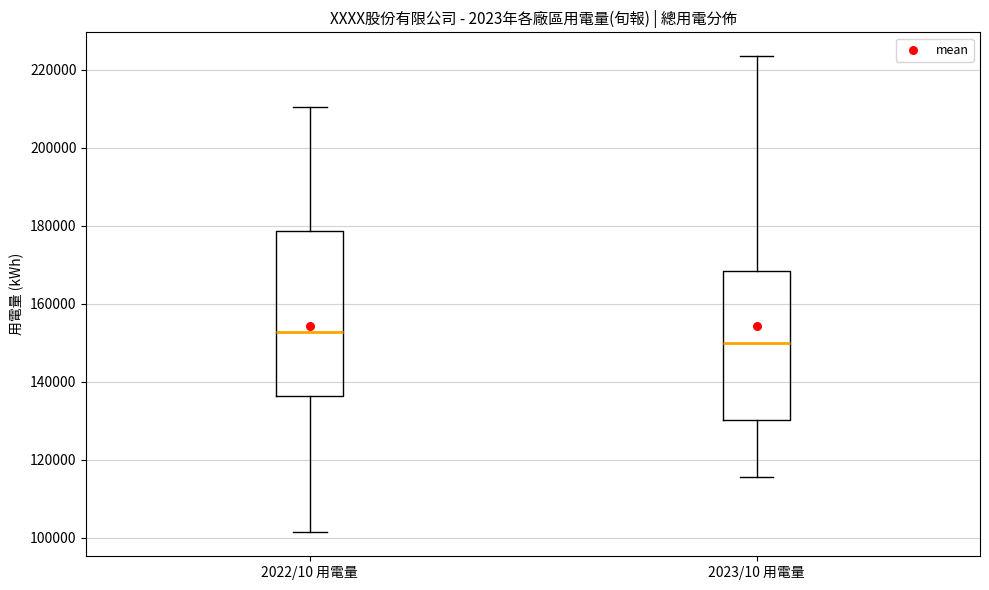

Reading left to right, transcribe this box plot: for each box, give where its median line is, the range the box spans, and where its two whiskers end, as read against the y-axis. The values are not printed on the chart, so give them approximately, as read against the axis.

2022/10 用電量: median 152000, box 136000 to 178000, whiskers 102000 to 210000
2023/10 用電量: median 150000, box 130000 to 168000, whiskers 116000 to 224000